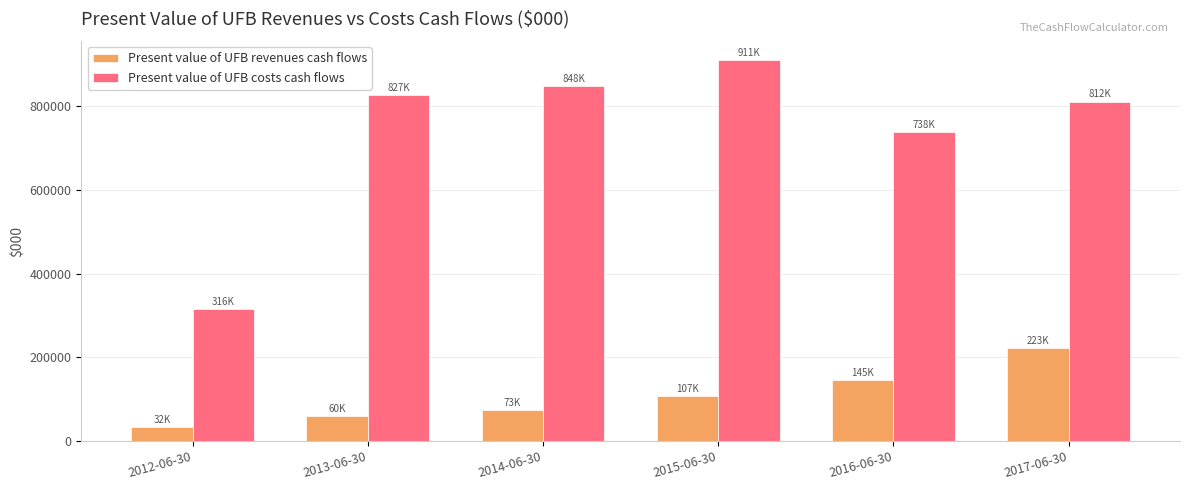

Rank the series by their average value, from highest to lowest.

Present value of UFB costs cash flows, Present value of UFB revenues cash flows